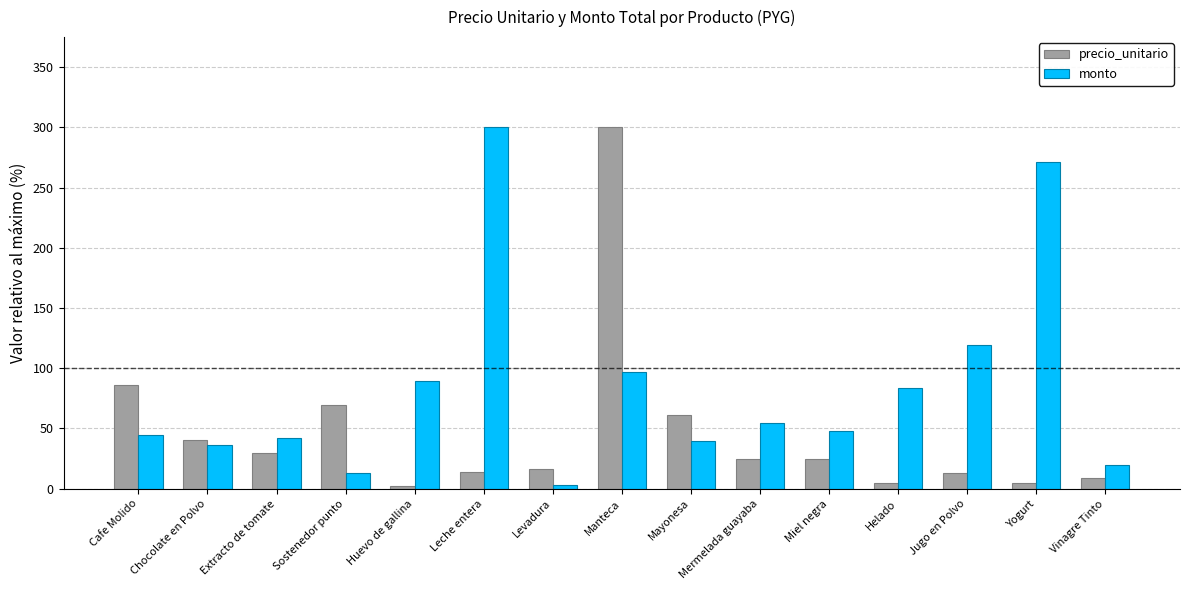

List the series in order of their overall mean, highest first.

monto, precio_unitario